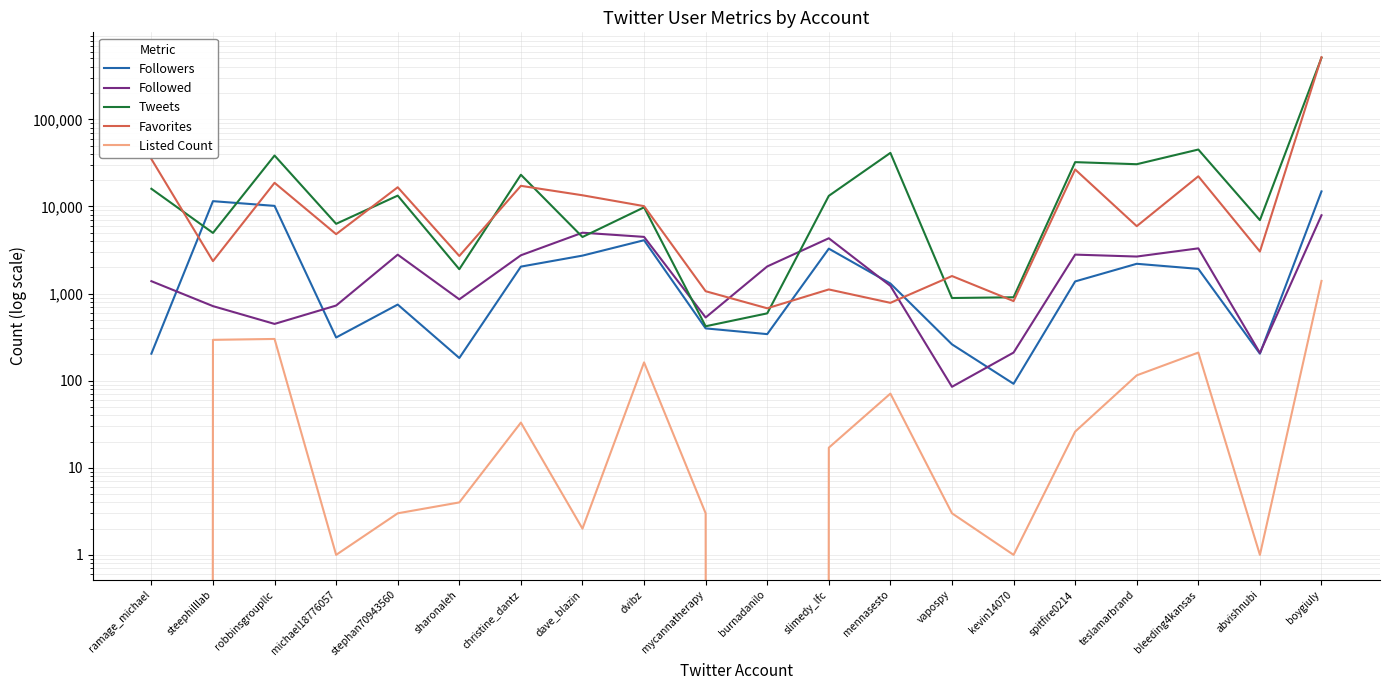

What position from the left is michael18776057?

4